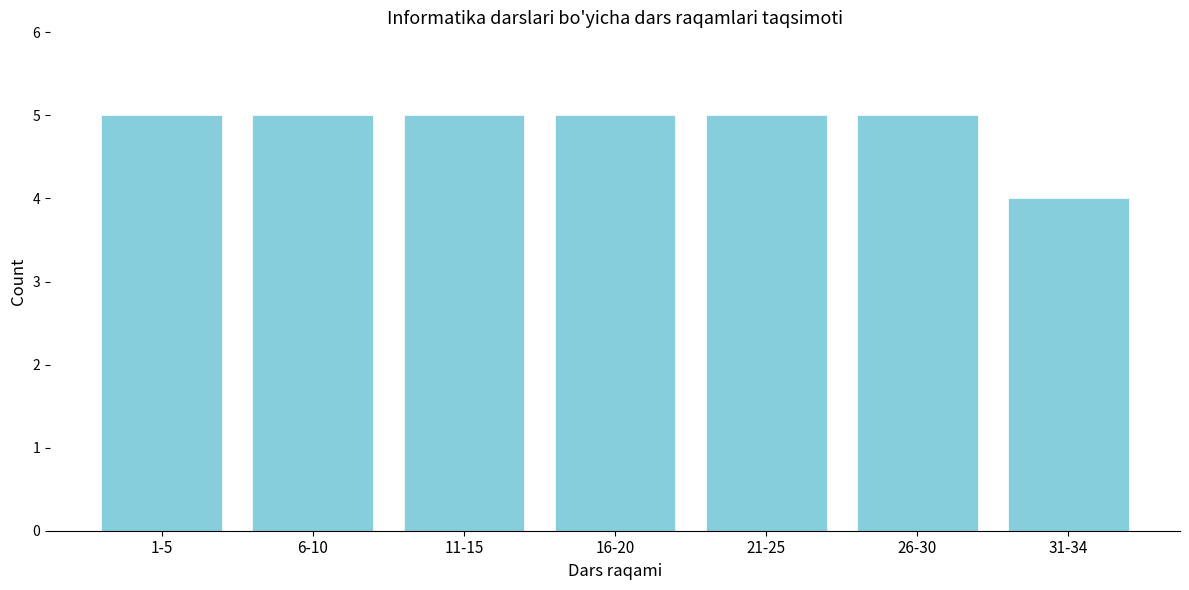

Reading left to right, transcribe all the data shown in this chart.

1-5=5	6-10=5	11-15=5	16-20=5	21-25=5	26-30=5	31-34=4